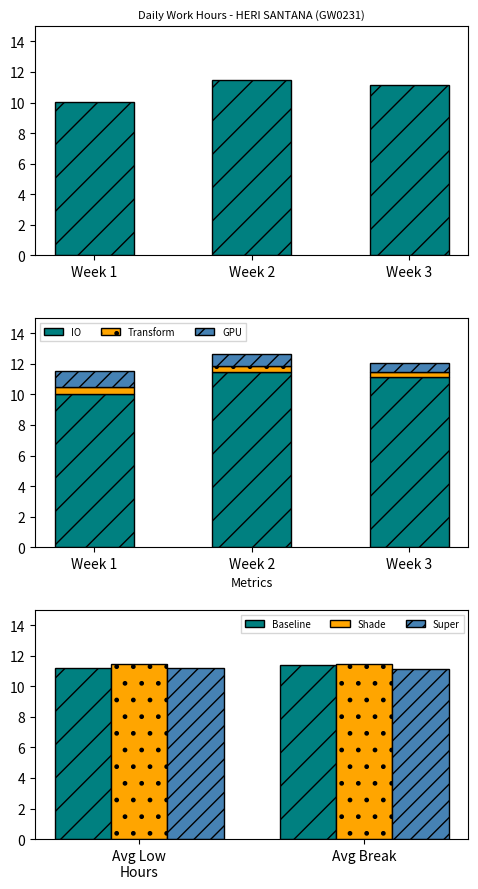

Is it true that IO equals 16.4 at Week 3?

False